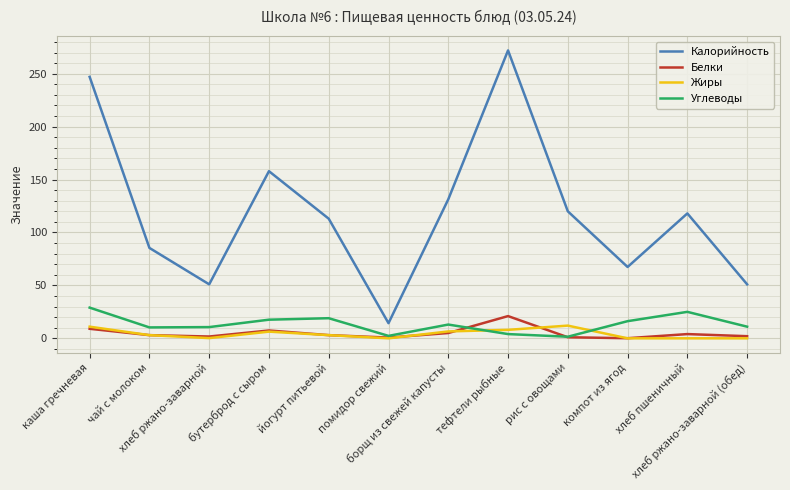

At how many categories does at least one series exceed 196?

2